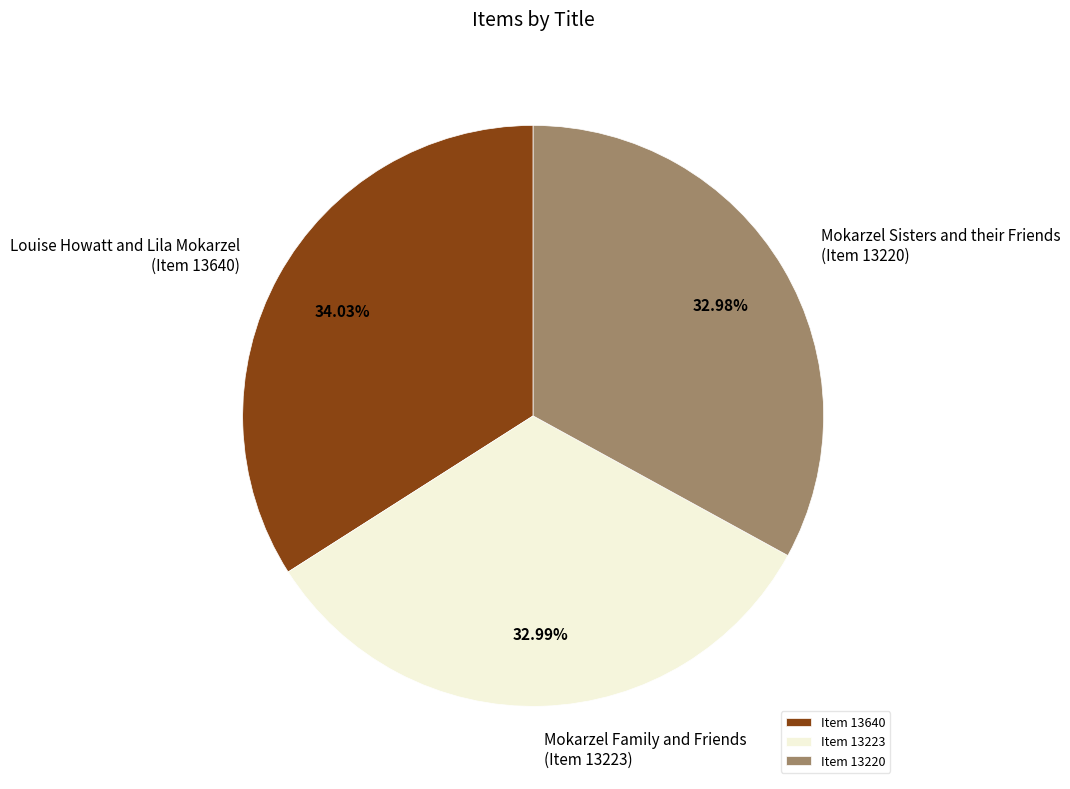

Is Mokarzel Sisters and their Friends (Item 13220) the majority of the pie?

No